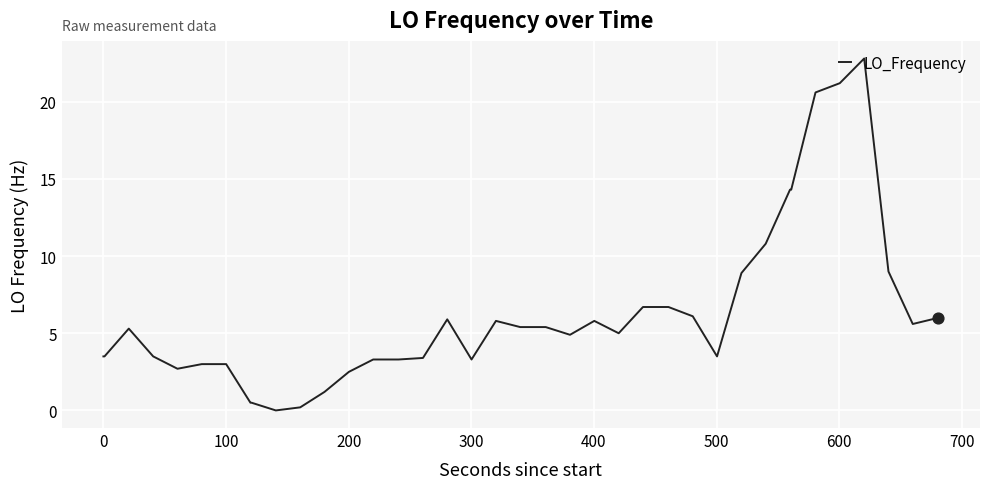

What is the greatest value displayed?

22.8